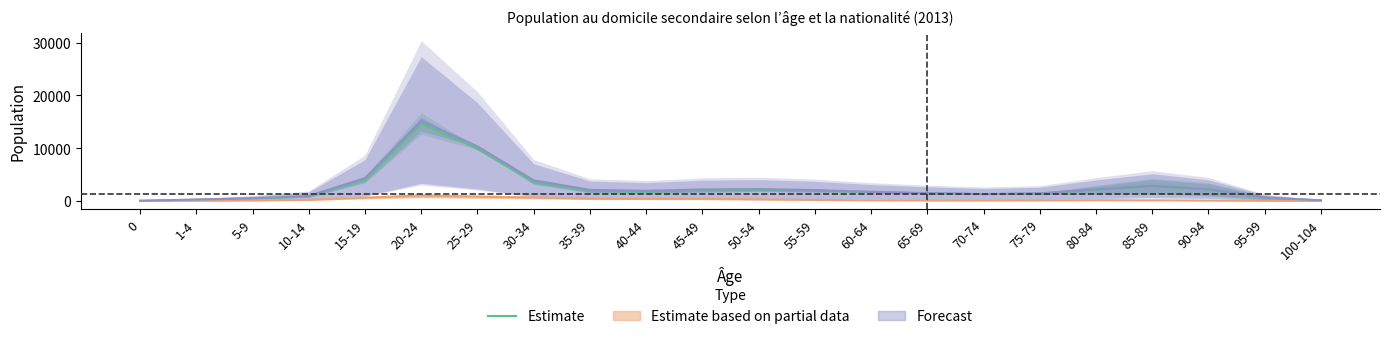

Reading left to right, what are all the values shown in this chart?

38.0	244.5	468.0	851.5	4033.0	14673.5	9929.0	3585.5	1883.0	1729.0	1986.0	2097.0	1971.0	1676.0	1450.0	1279.5	1396.5	2140.0	2807.5	2192.0	631.0	118.5